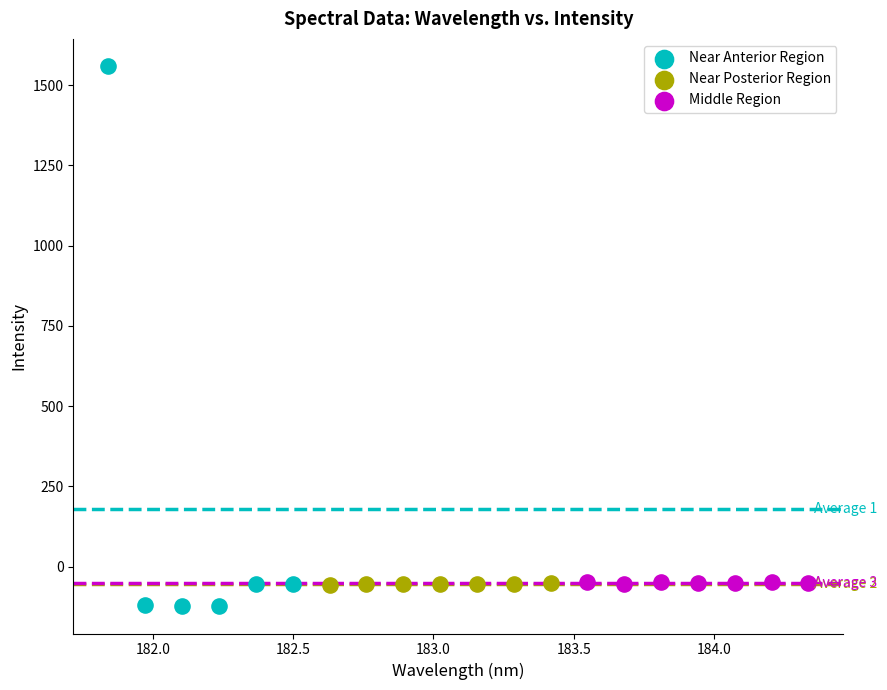

Which series reaches the maximum Y coordinate?

Near Anterior Region